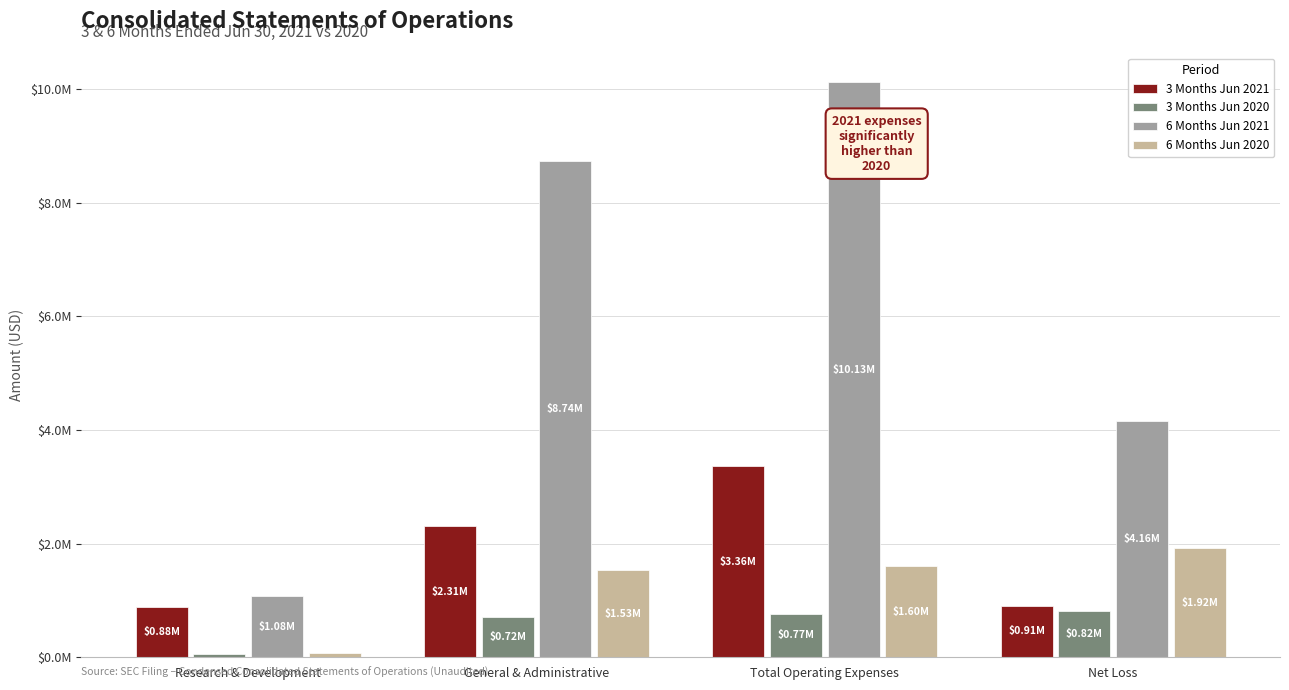

What are all the series names shown in the legend?

3 Months Jun 2021, 3 Months Jun 2020, 6 Months Jun 2021, 6 Months Jun 2020